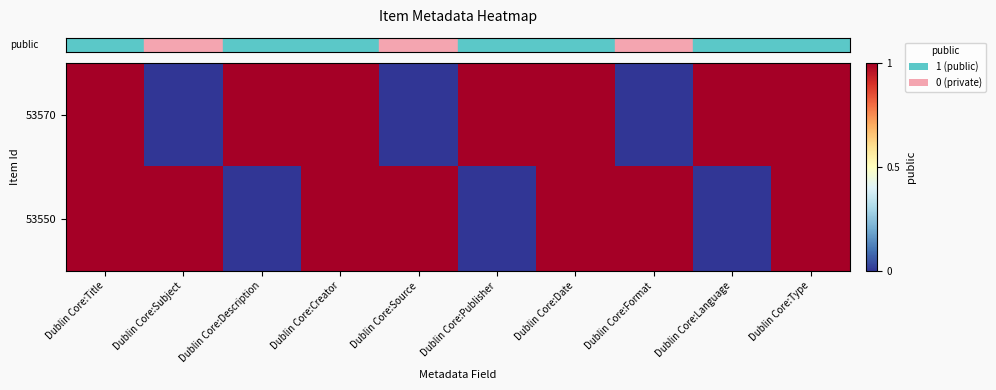

Which series has the widest spread of values?

row_0